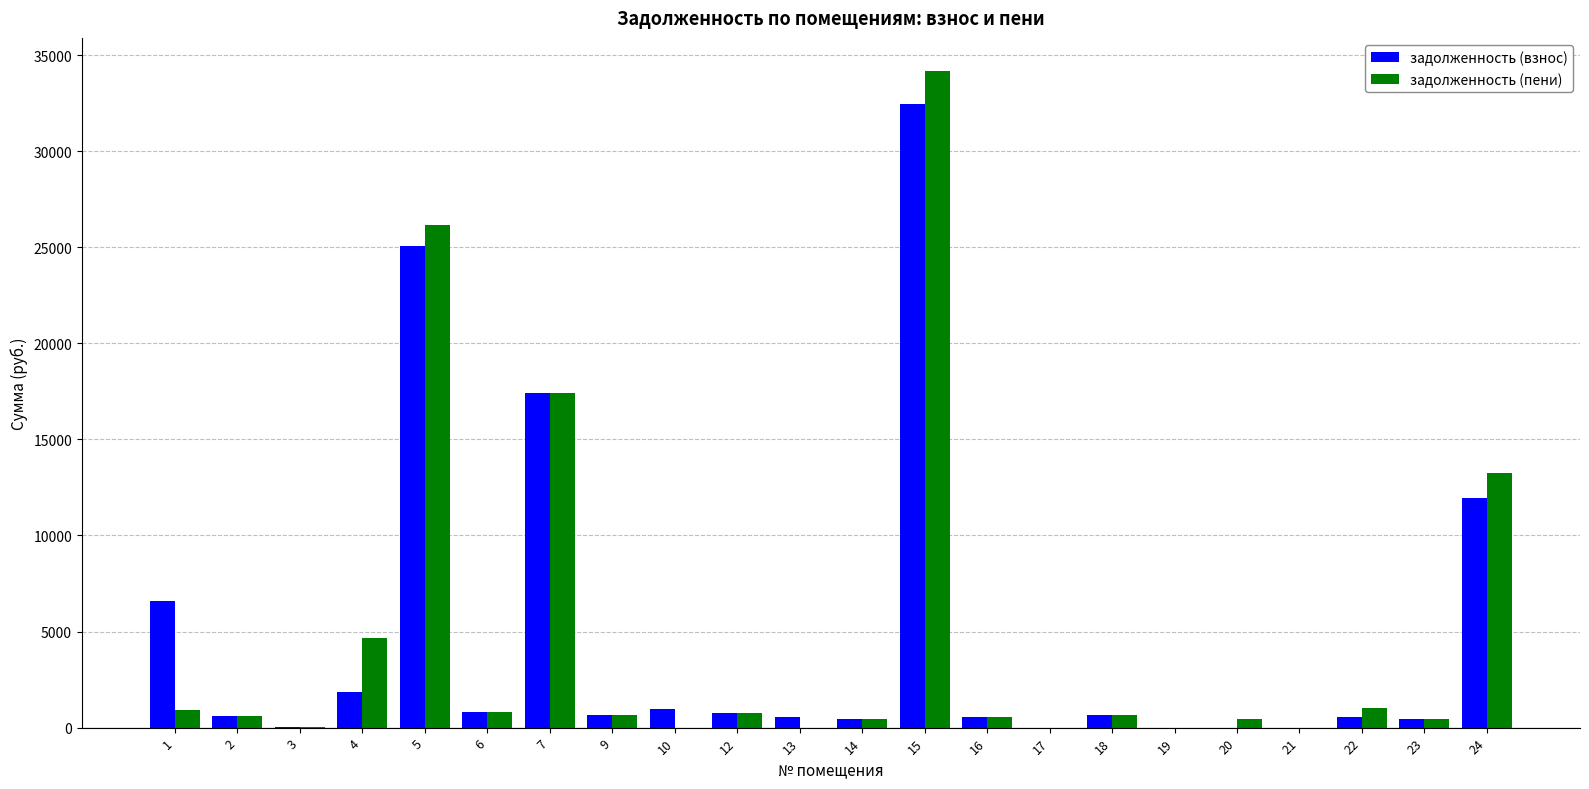

The value of задолженность (пени) at 21 is 0.0. True or false?

True